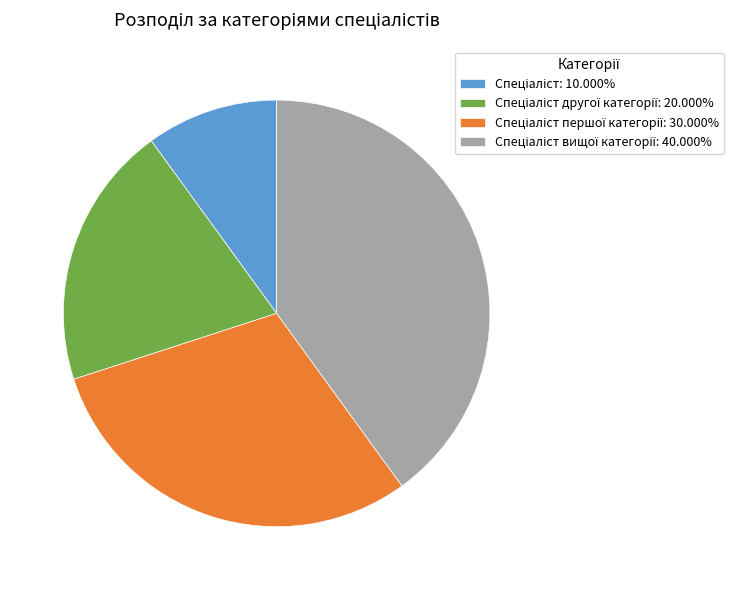

Is there a majority slice in this chart?

No